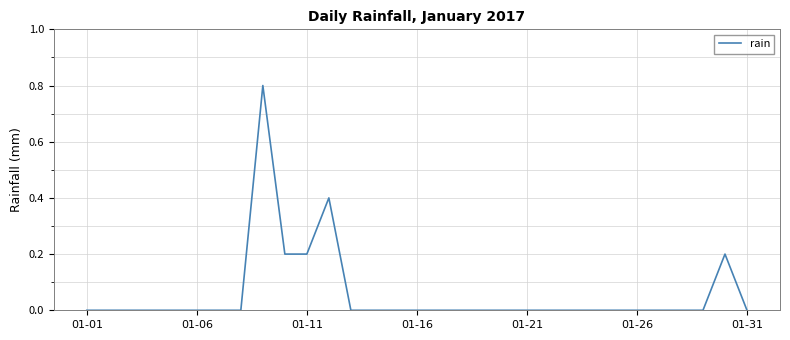

What is the difference between the maximum and minimum values?

0.8